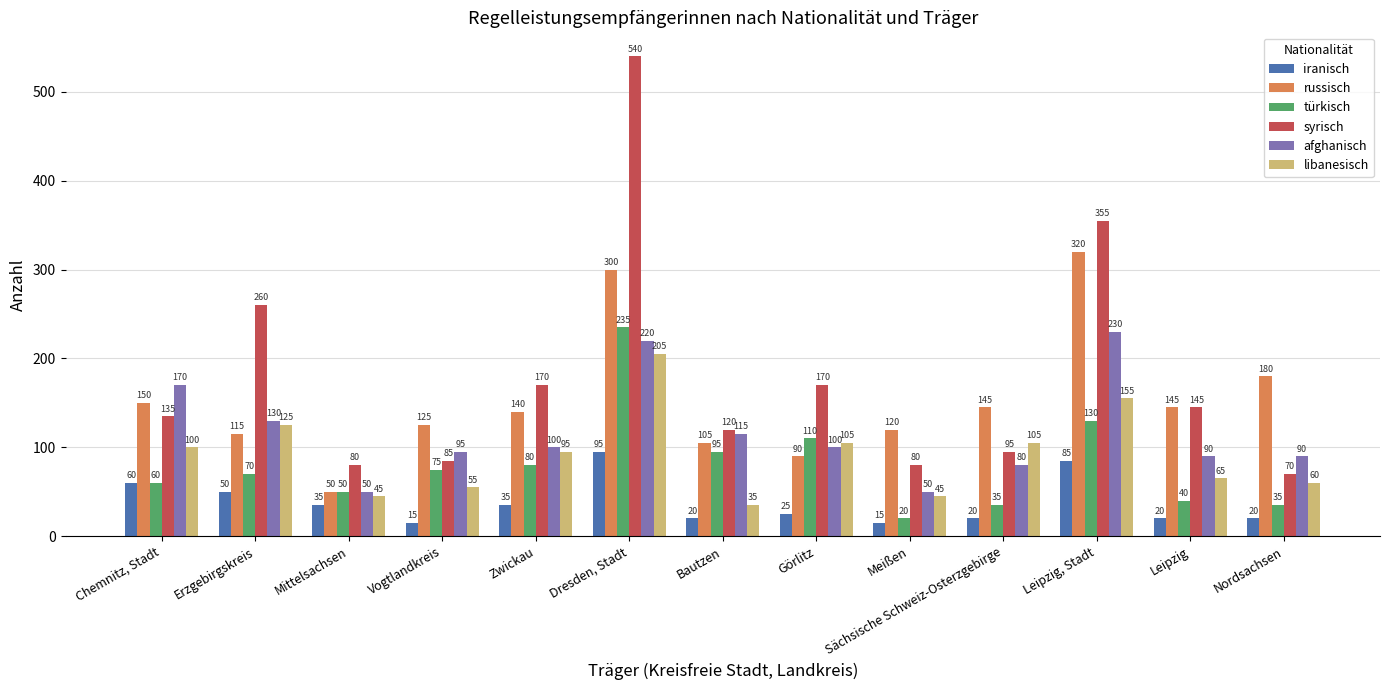

What is the sum of all türkisch values?

1035